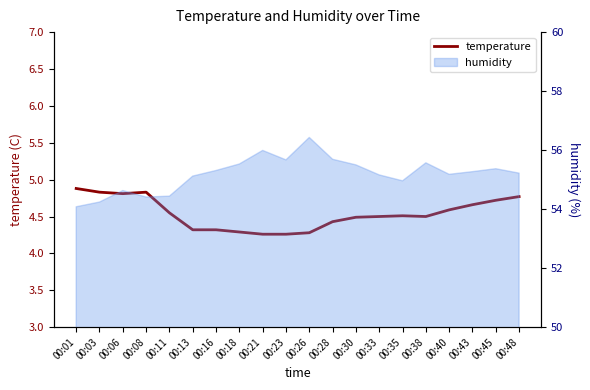

What is the change in value from 00:11 to 00:45?

+0.2